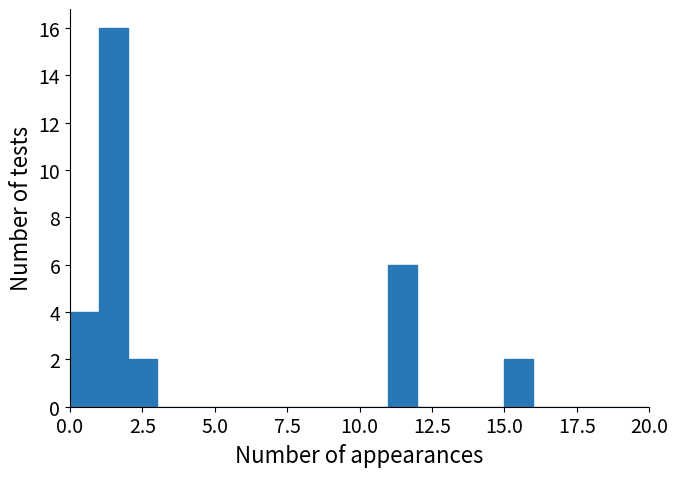

Read against the x-axis, roughly where is the centre of the tallest bar?

1.5